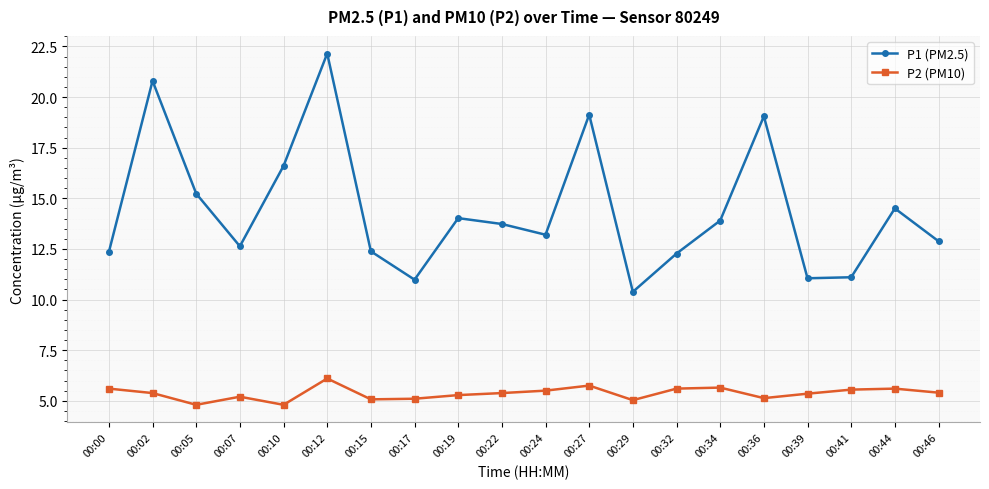

What is the minimum value shown in the chart?

4.8